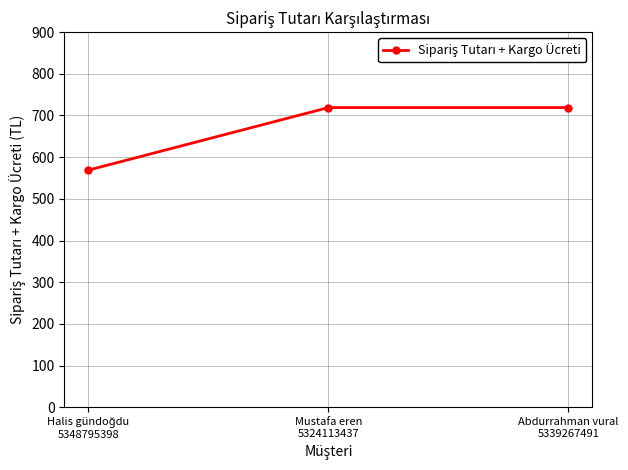

What is the smallest value displayed?

569